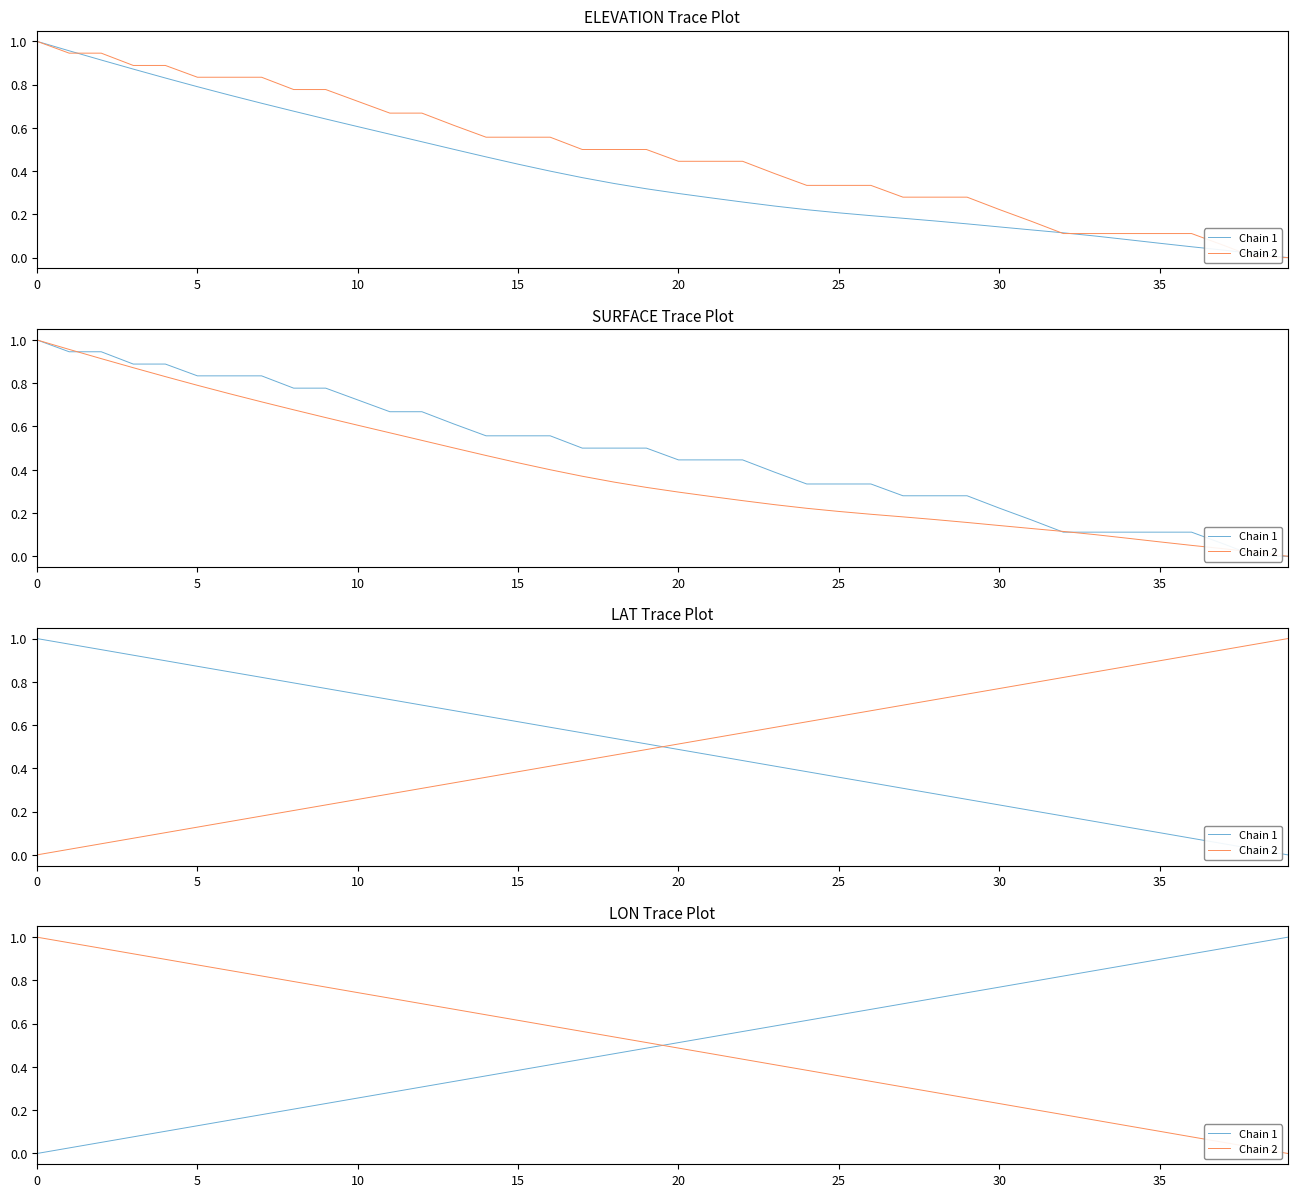

Is it true that Chain 1 equals 0.8 at 30?

True